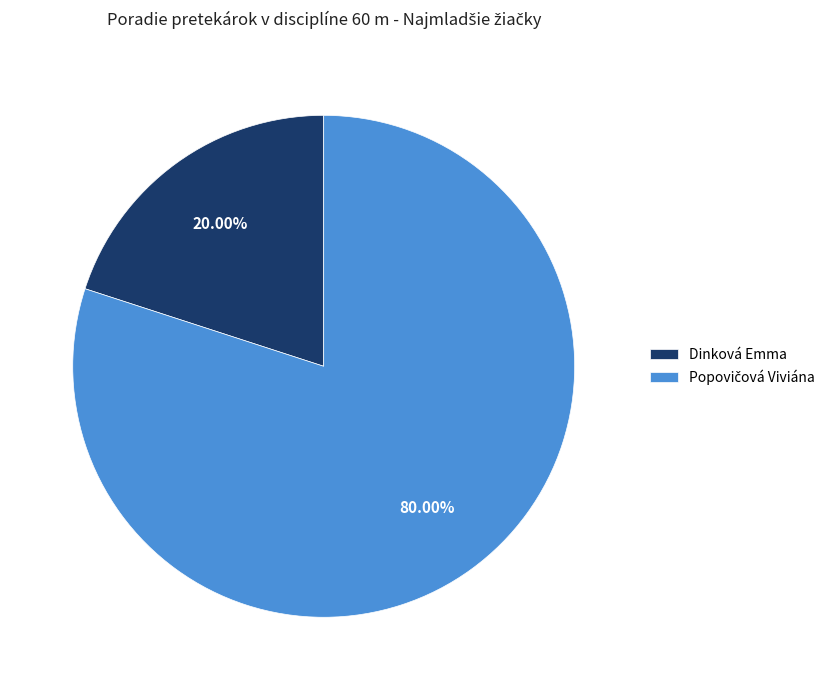

What portion of the pie excludes Dinková Emma?

80.0%